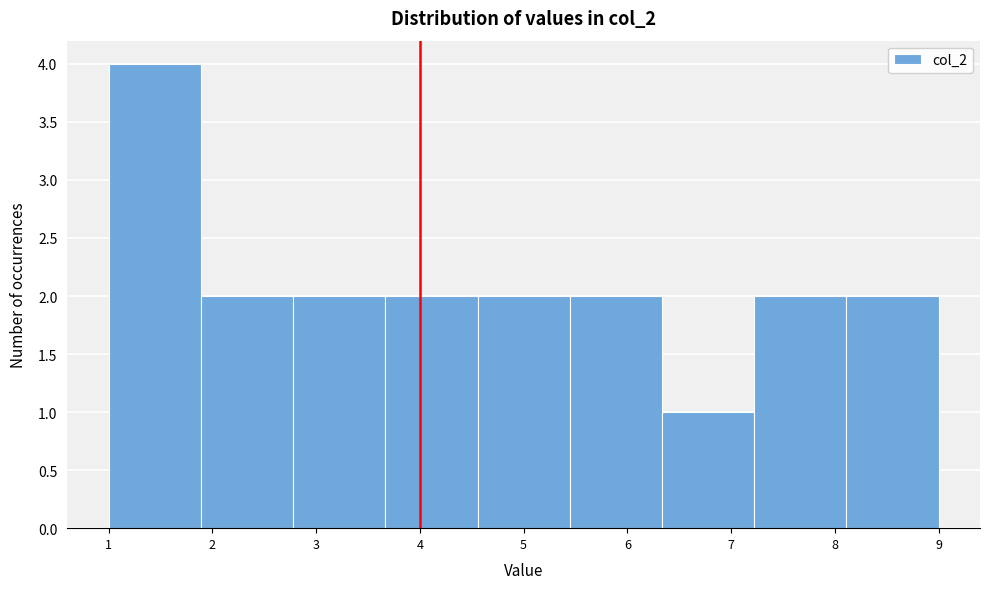

Over which range of the x-axis is the bar tallest?

1.0 to 1.9